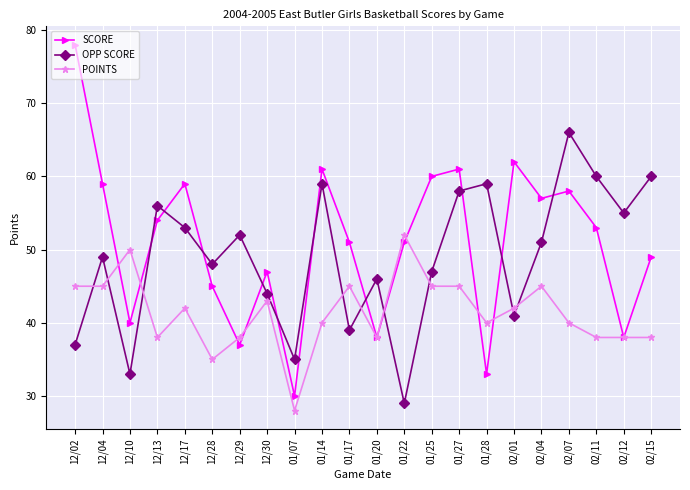

Is the value of POINTS at 12/02 greater than the value of SCORE at 12/13?

No